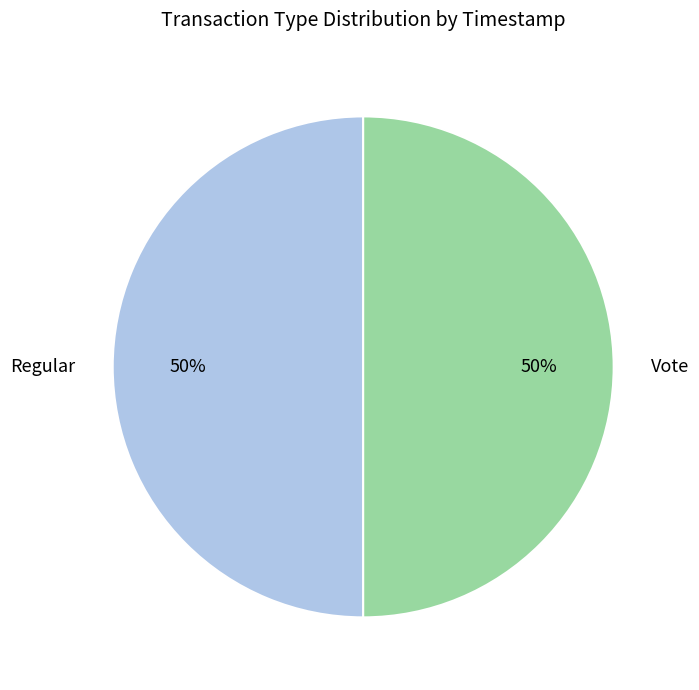

To the nearest percent, what is the combined percentage of Vote and Regular?

100%